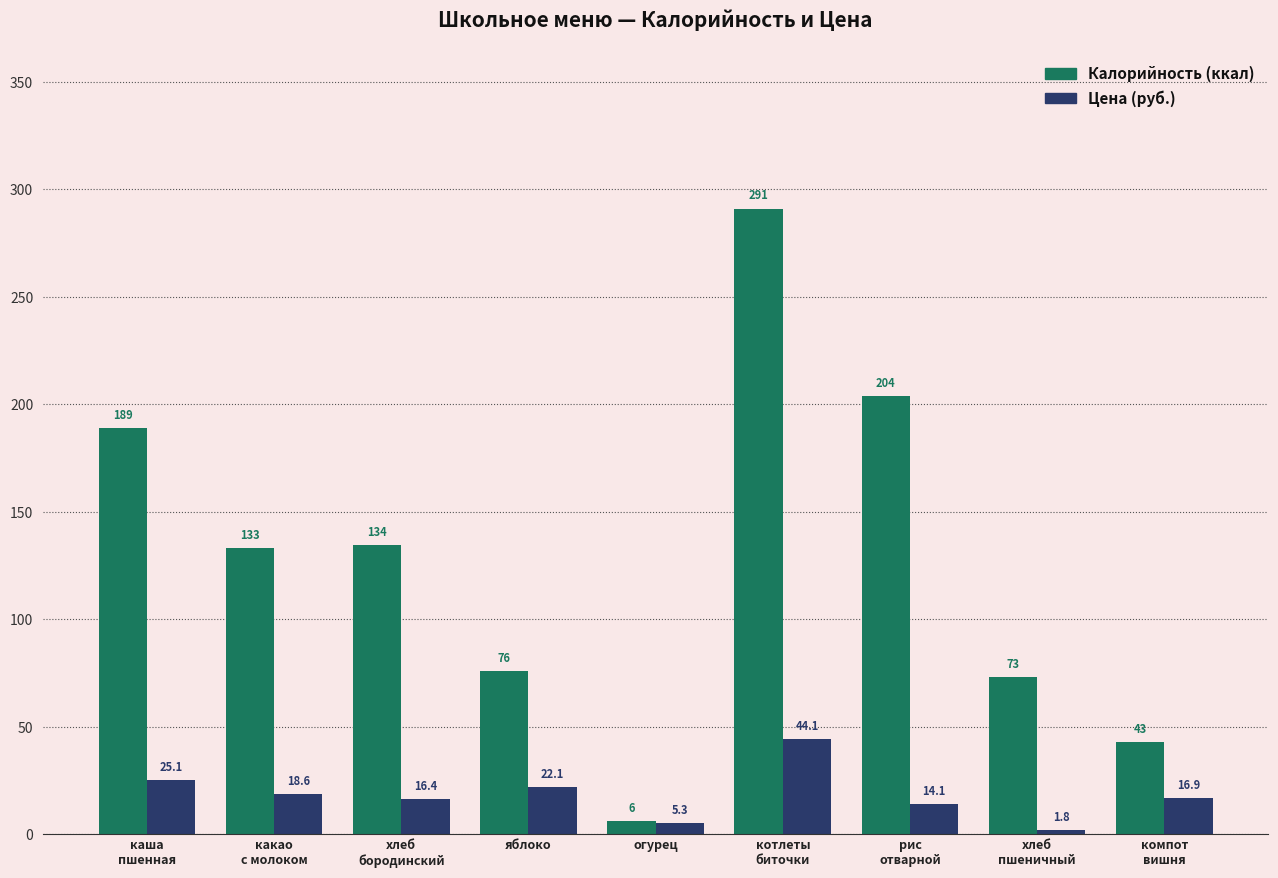

What is the greatest value displayed?

291.0